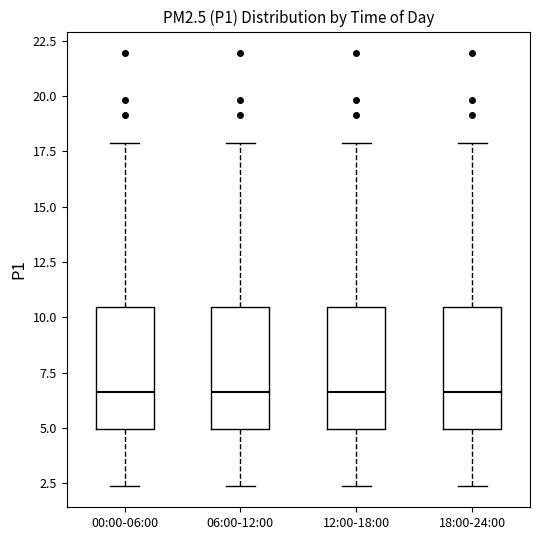

Reading left to right, transcribe this box plot: for each box, give where its median line is, the range the box spans, and where its two whiskers end, as read against the y-axis. The values are not printed on the chart, so give them approximately, as read against the axis.

00:00-06:00: median 6.5, box 5.0 to 10.5, whiskers 2.5 to 18.0
06:00-12:00: median 6.5, box 5.0 to 10.5, whiskers 2.5 to 18.0
12:00-18:00: median 6.5, box 5.0 to 10.5, whiskers 2.5 to 18.0
18:00-24:00: median 6.5, box 5.0 to 10.5, whiskers 2.5 to 18.0